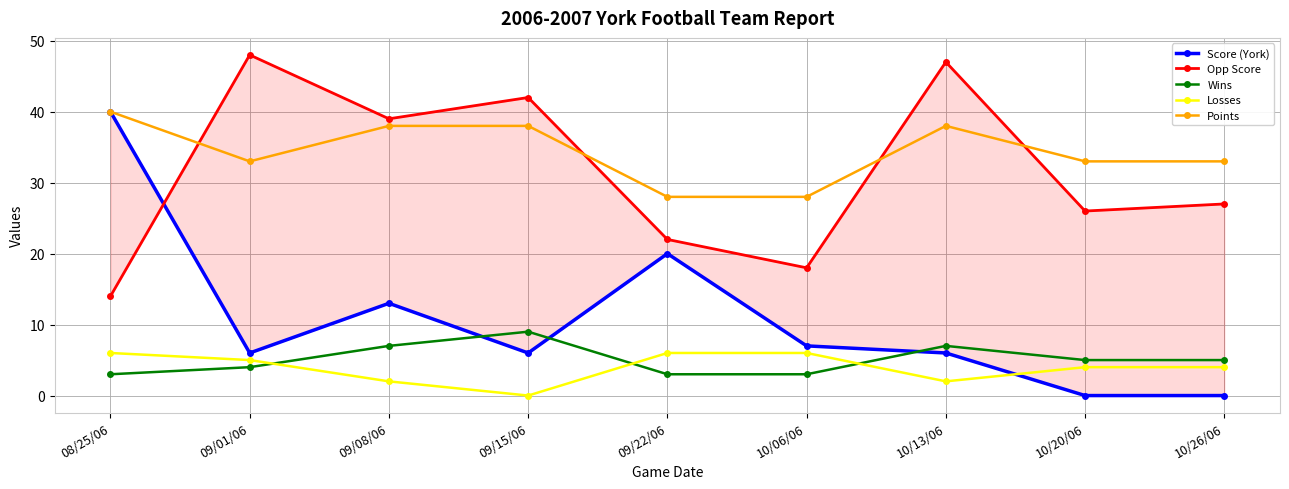

What is the average value of the Opp Score series?

31